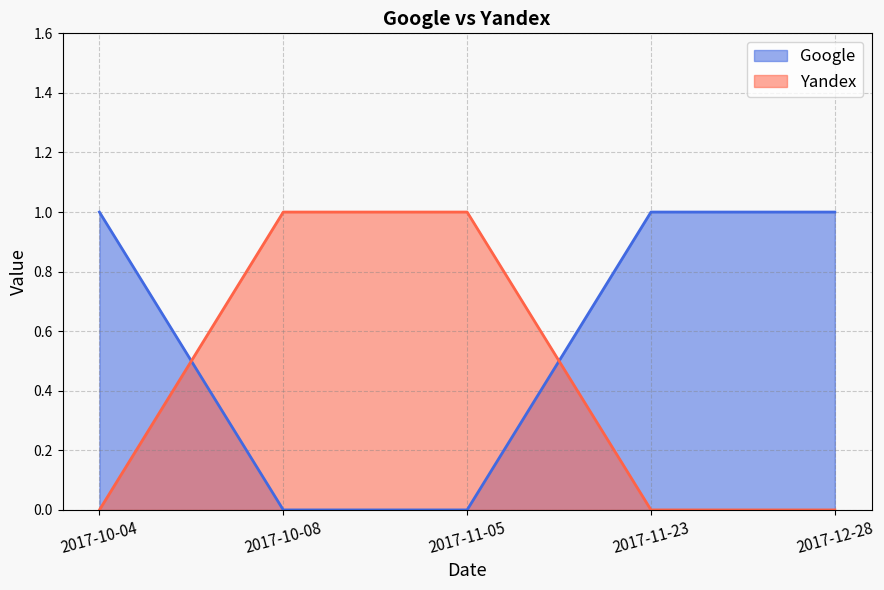

At how many categories does at least one series exceed 0?

5